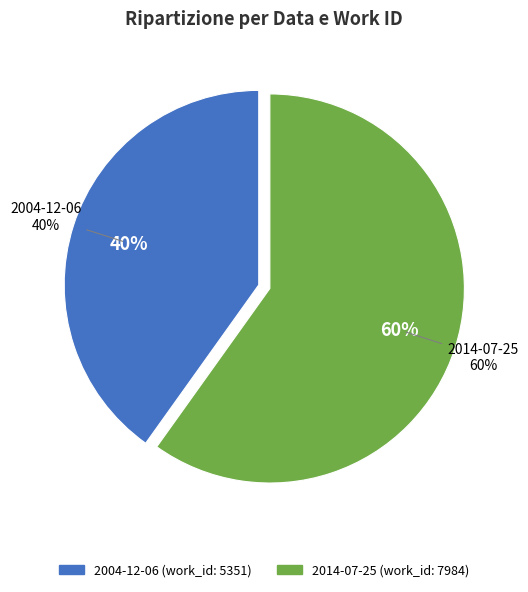

Between 2014-07-25 and 2004-12-06, which is larger?

2014-07-25